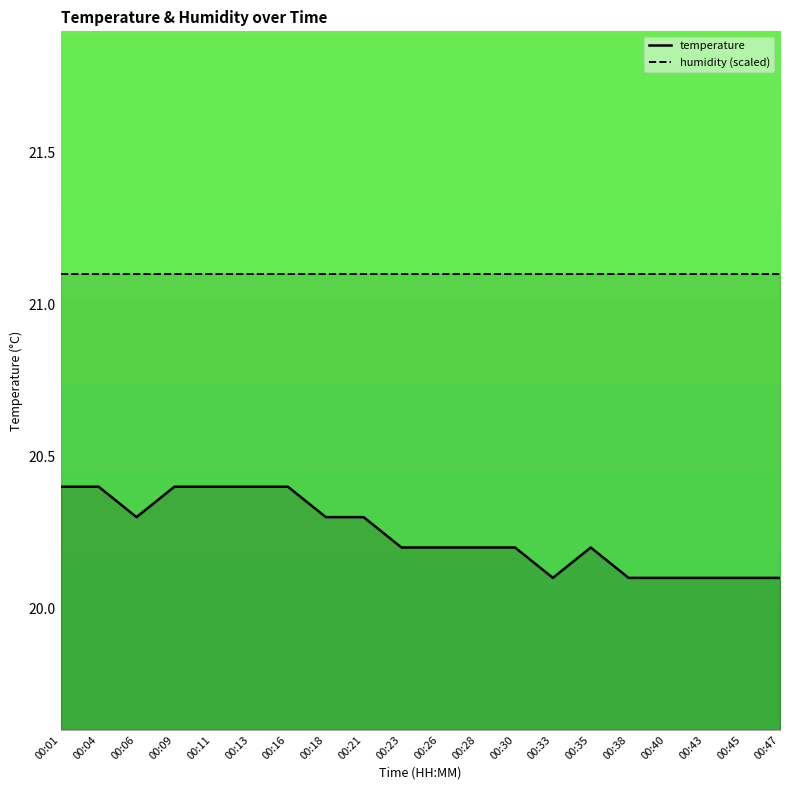

The temperature series shows 20.1 at 00:33. True or false?

True